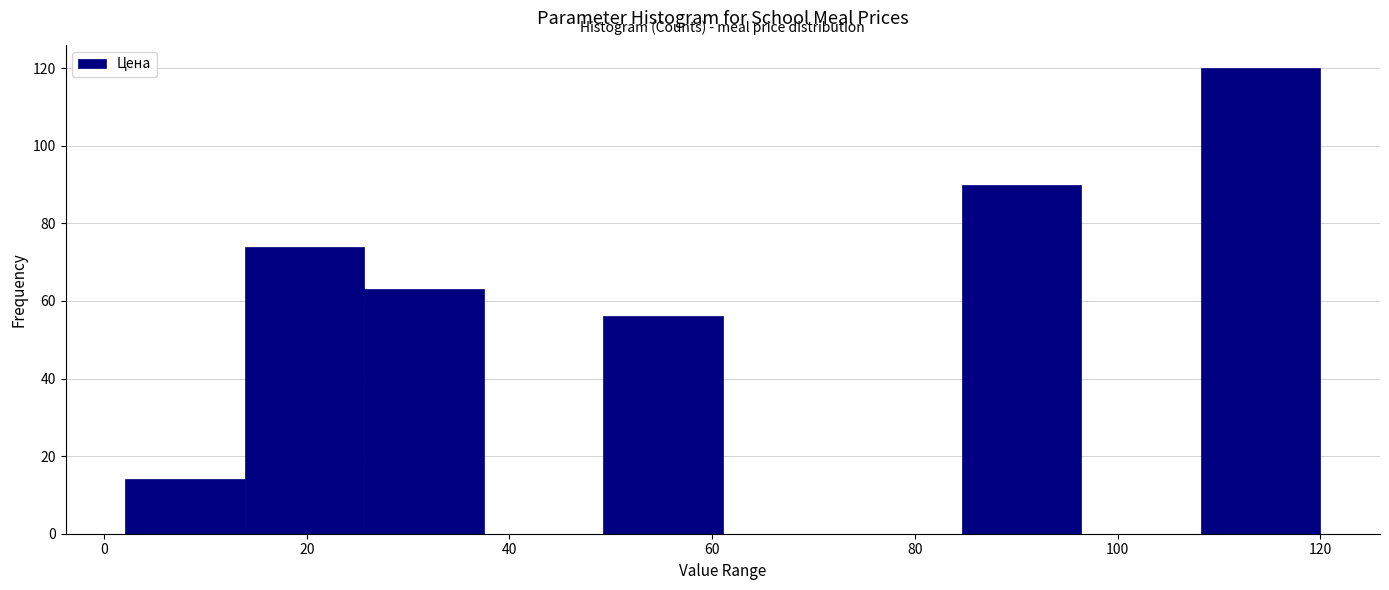

Reading left to right, transcribe this chart: for each bar, give the range it covers on the x-axis and its height. Neither the bar edges nor the heights are printed on the chart, so give them approximately, as read against the axes.

2 to 14: 14
14 to 26: 74
26 to 38: 64
38 to 50: 0
50 to 62: 56
62 to 72: 0
72 to 84: 0
84 to 96: 90
96 to 108: 0
108 to 120: 120